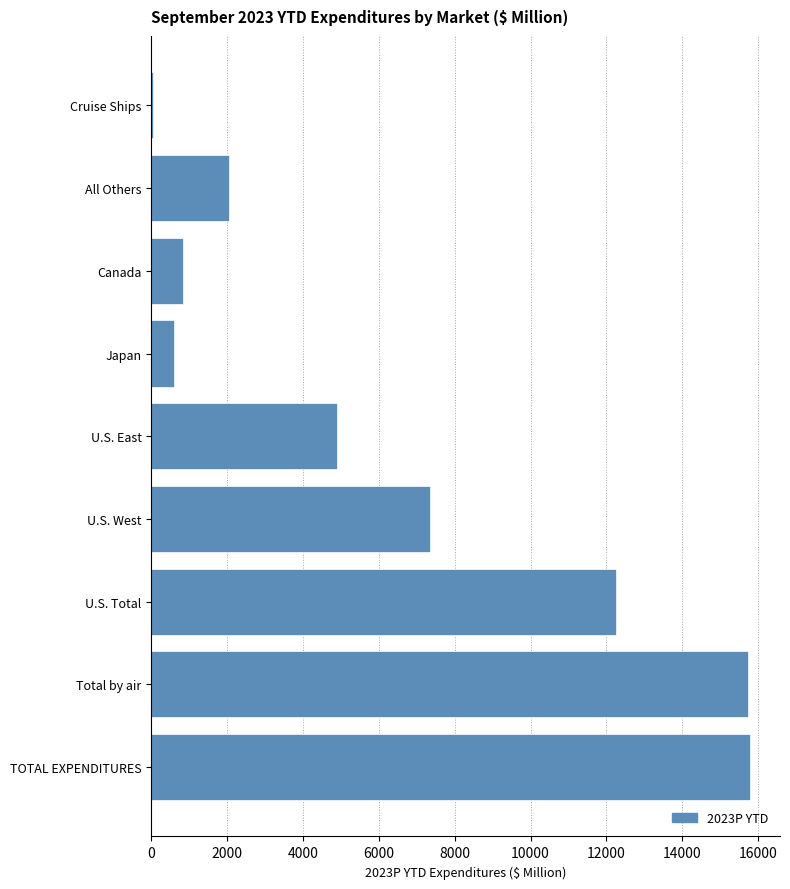

At which label is the value closest to 7915?

U.S. West